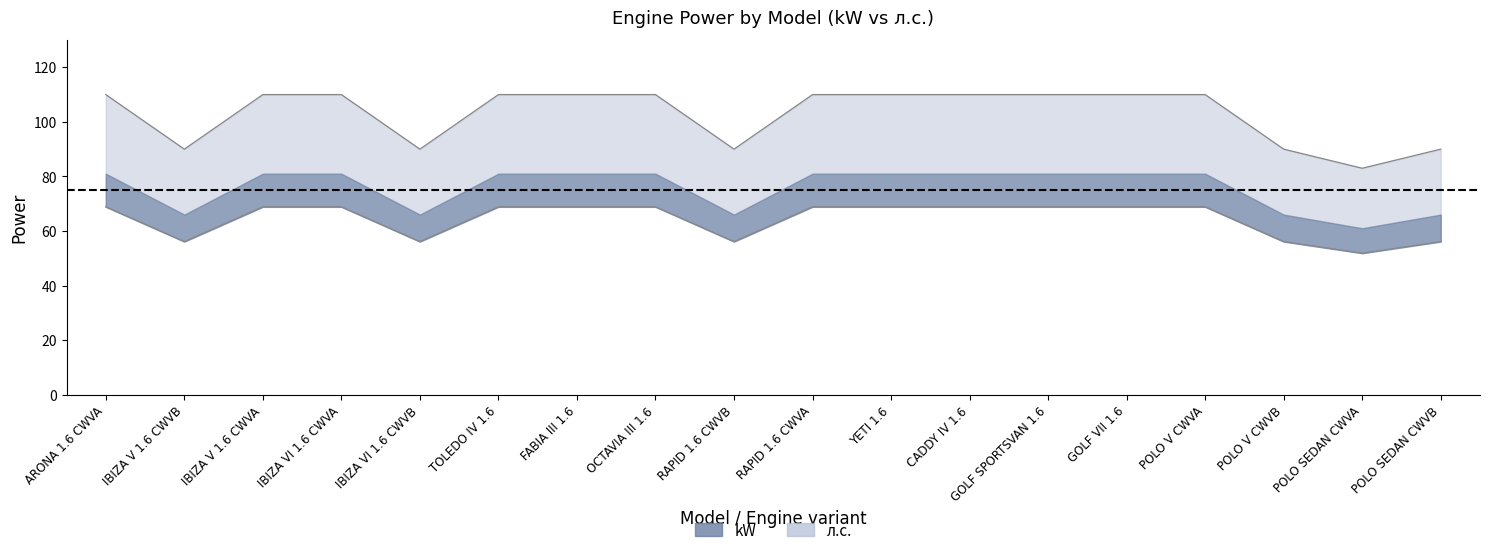

Reading left to right, extract all data points from this chart.

kW: 68.8	56.1	68.8	68.8	56.1	68.8	68.8	68.8	56.1	68.8	68.8	68.8	68.8	68.8	68.8	56.1	51.9	56.1
л.с.: 110.0	90.0	110.0	110.0	90.0	110.0	110.0	110.0	90.0	110.0	110.0	110.0	110.0	110.0	110.0	90.0	83.0	90.0